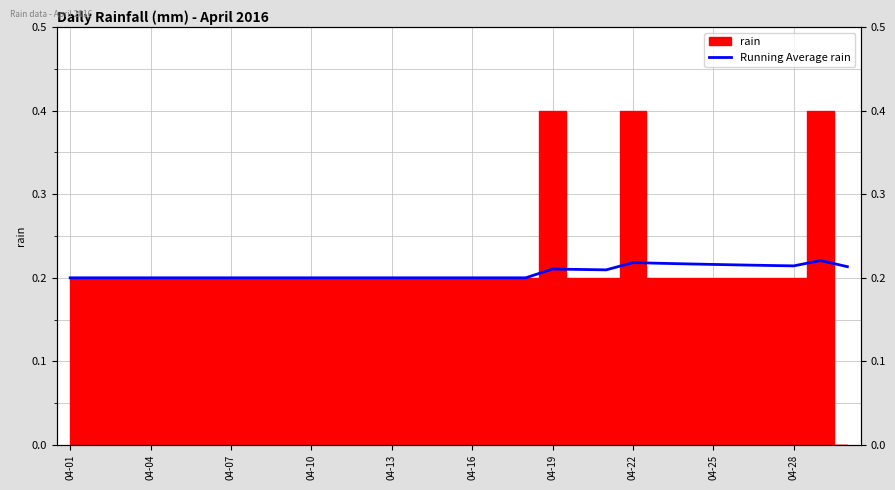

How many lines are shown in the chart?

1